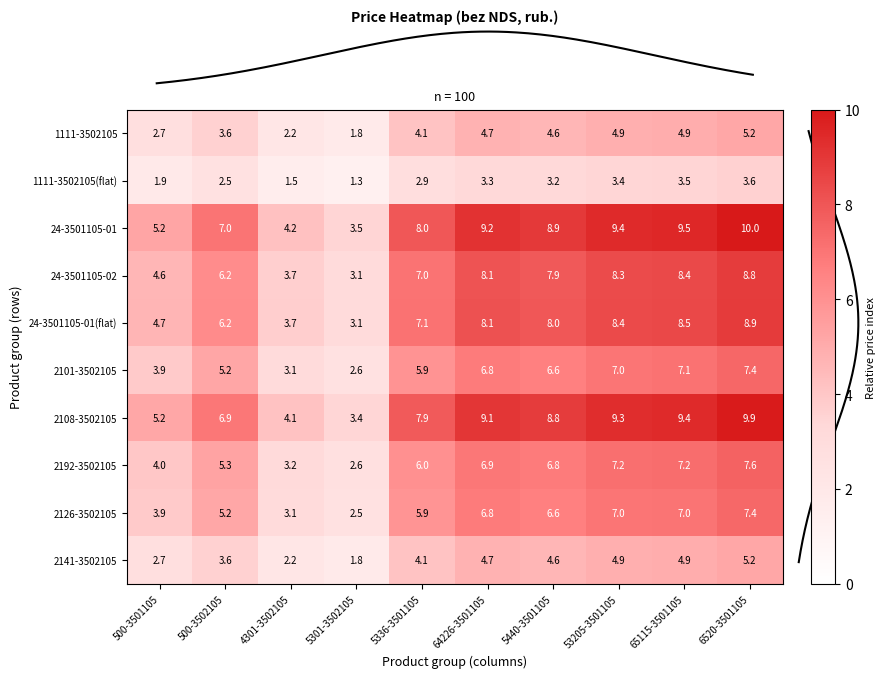

What is the difference between the maximum and minimum values in the 24-3501105-01 series?

6.5